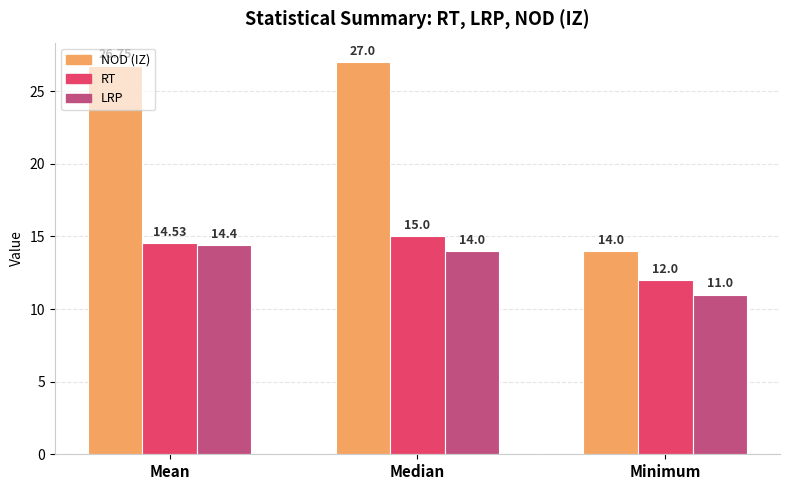

How many values in the LRP series are below 14?

1